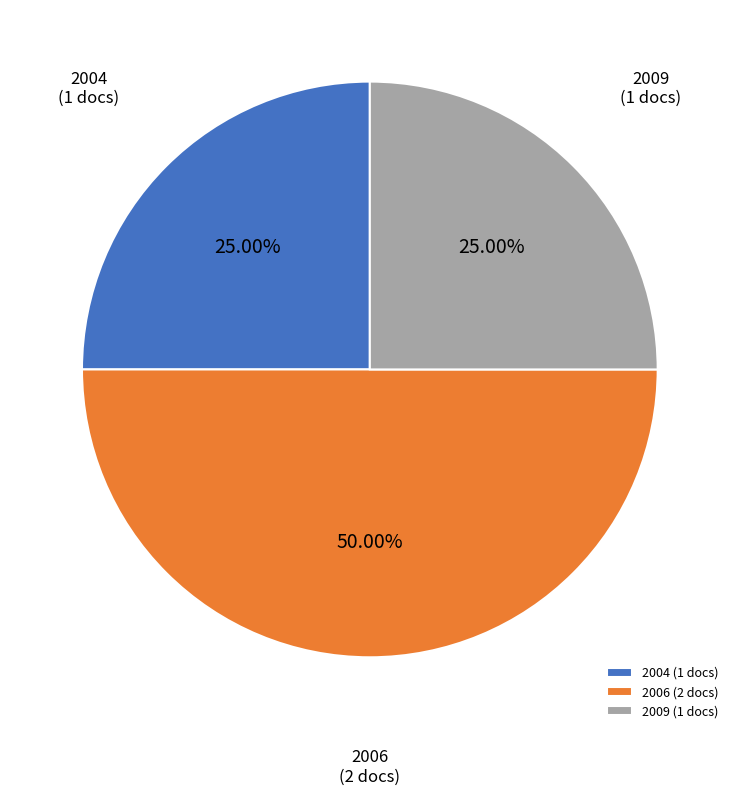

Between 2009 (1 docs) and 2006 (2 docs), which is larger?

2006 (2 docs)